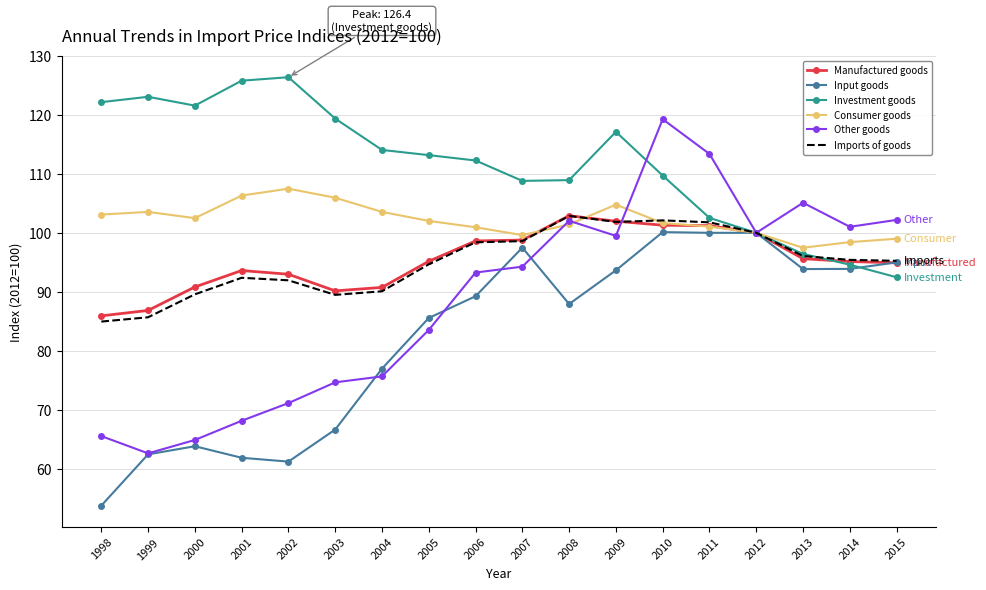

What is the total value across all series at 2014?

578.5